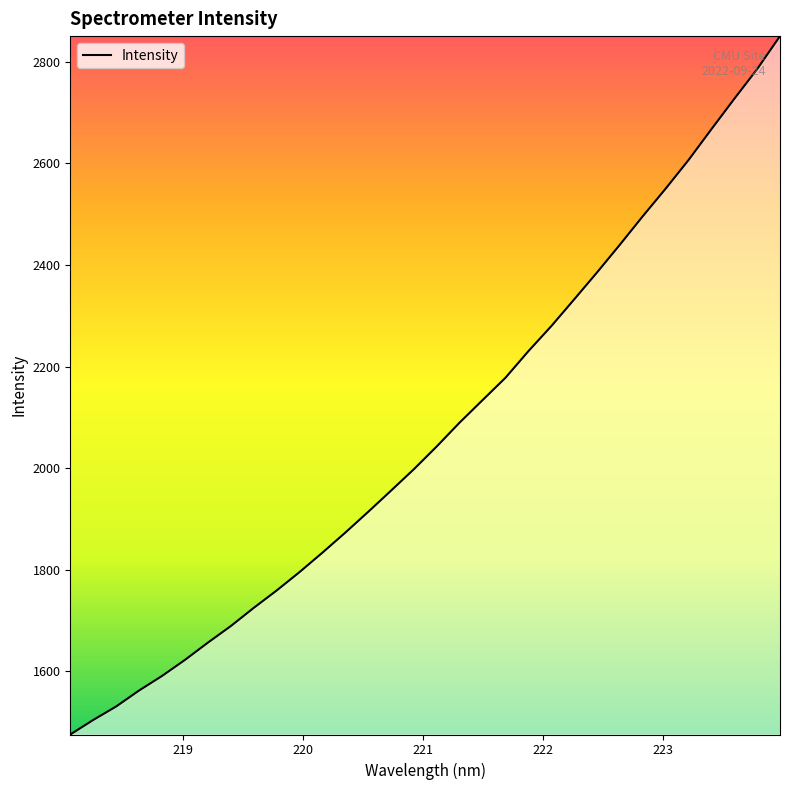

What is the difference between the maximum and minimum values?

1374.7